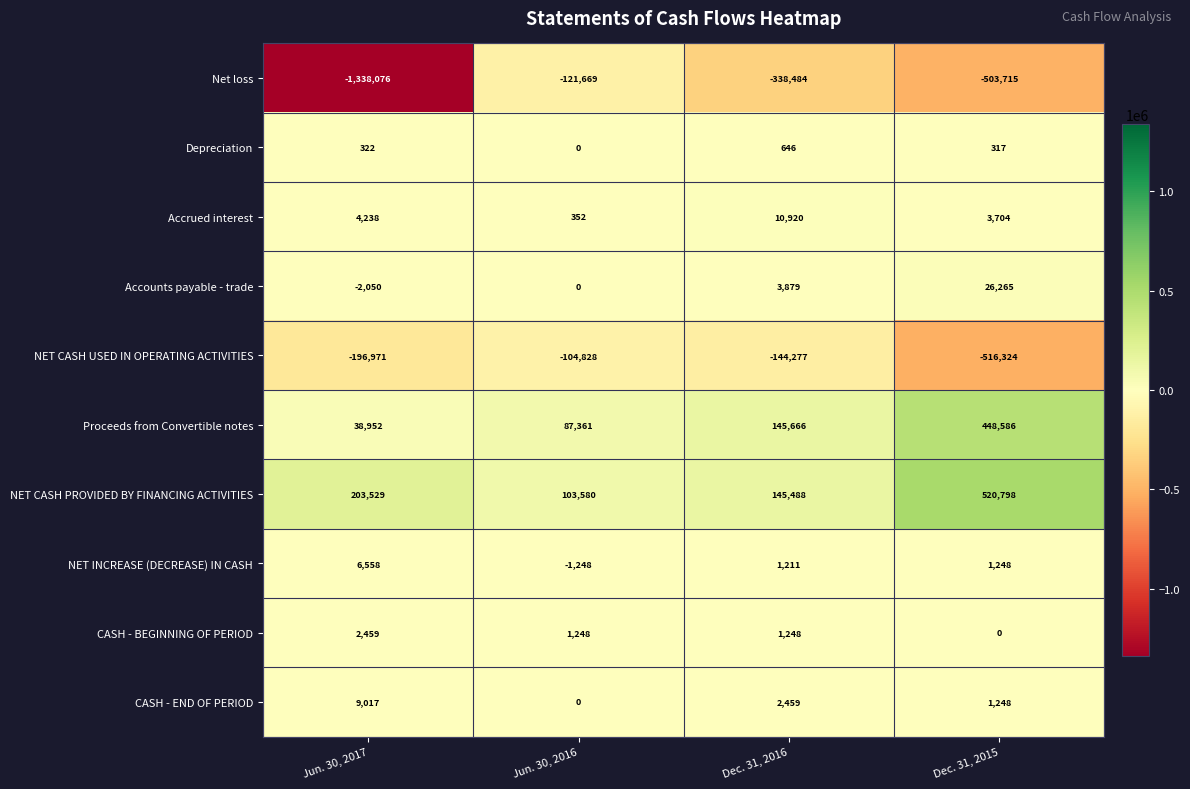

What is the difference between the Net loss values at Dec. 31, 2016 and Jun. 30, 2017?

999592